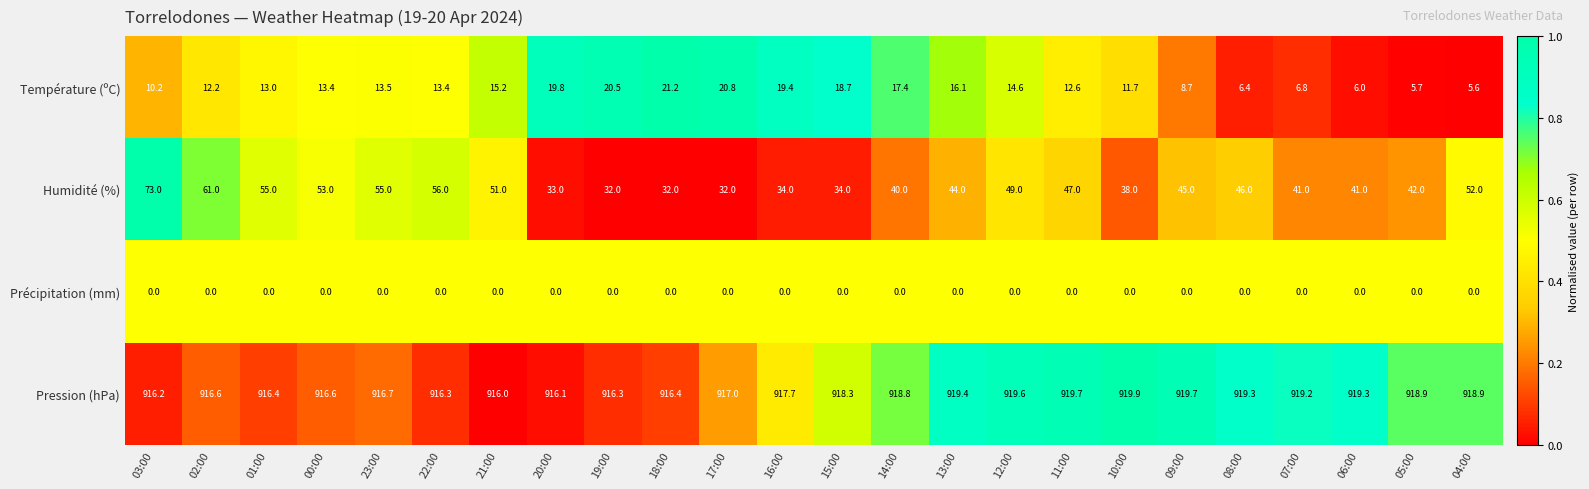

At which label does Humidité (%) reach its peak?

03:00